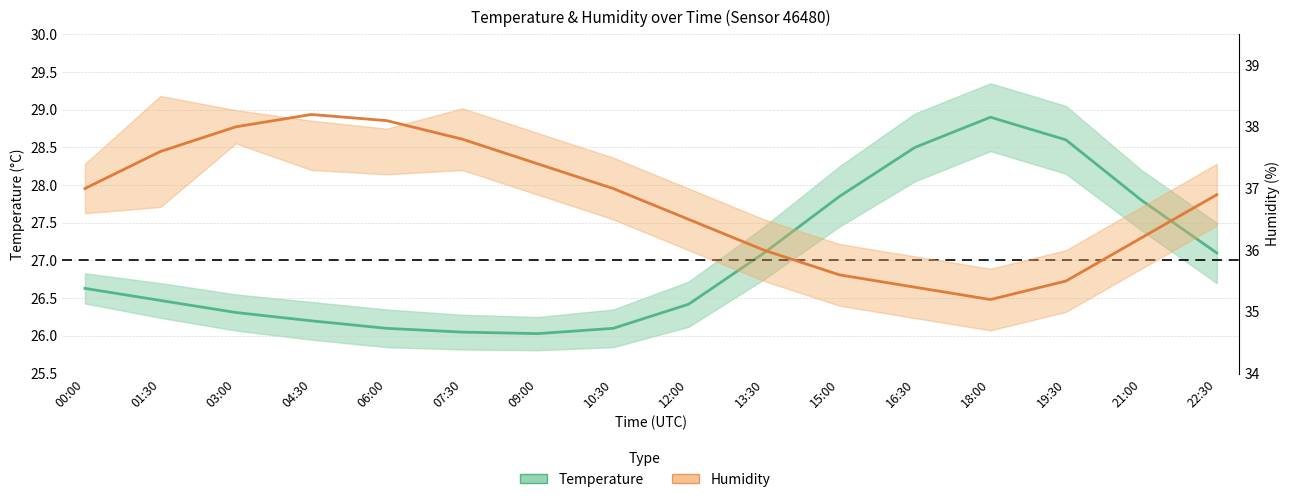

Where is Humidity (%) nearest to the value 36?

13:30